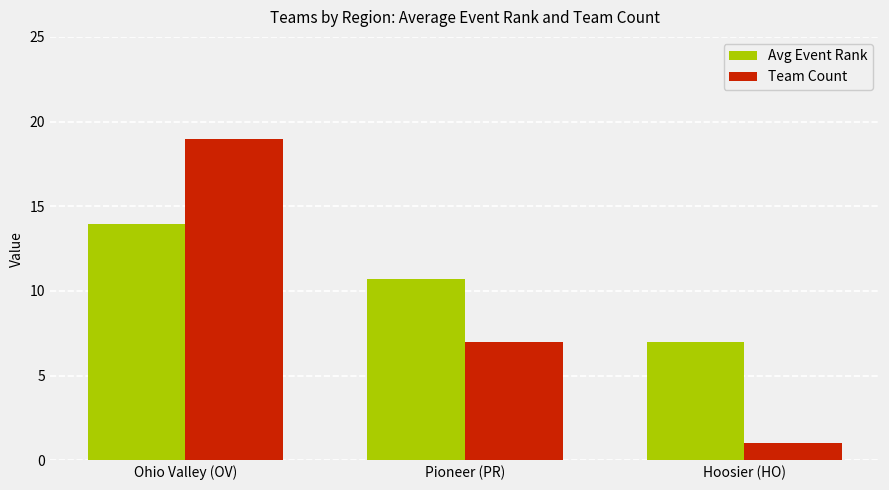

What is the difference between the Team Count values at Ohio Valley (OV) and Pioneer (PR)?

12.0